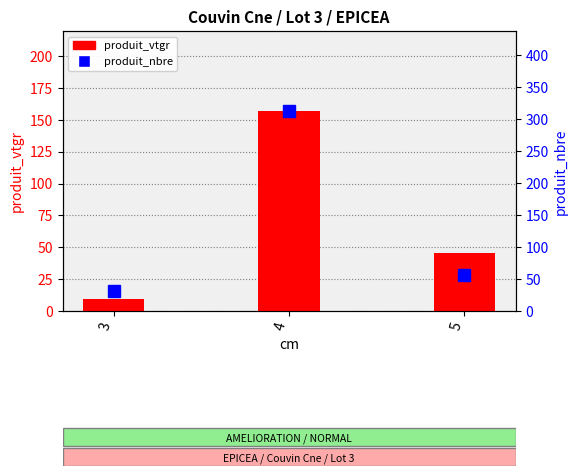

What is the value of the produit_nbre bar at the 2nd from the left?

313.0